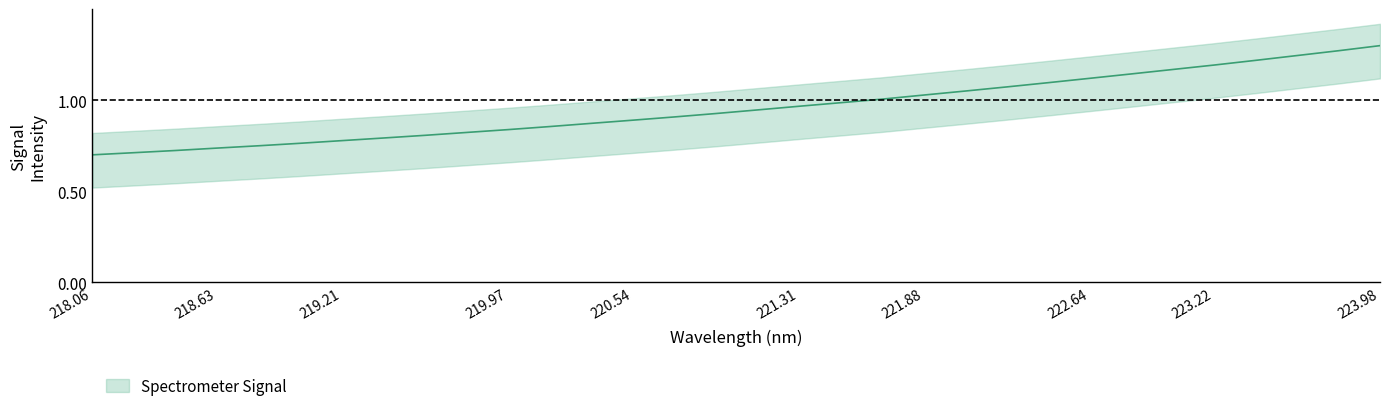

At which label is the value closest to 0?

218.06